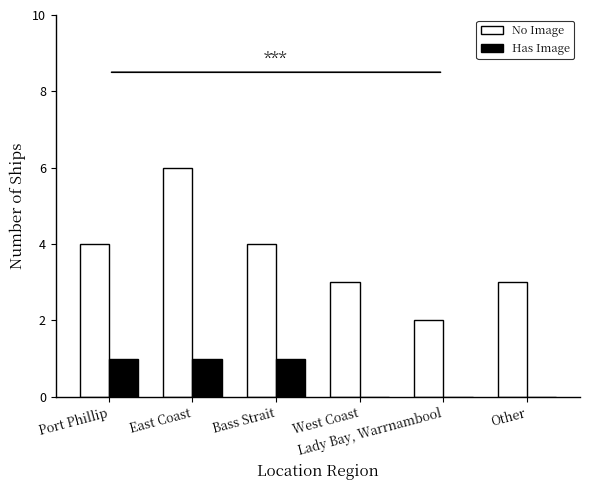

Reading left to right, list all the values displayed in this chart.

No Image: 4	6	4	3	2	3
Has Image: 1	1	1	0	0	0